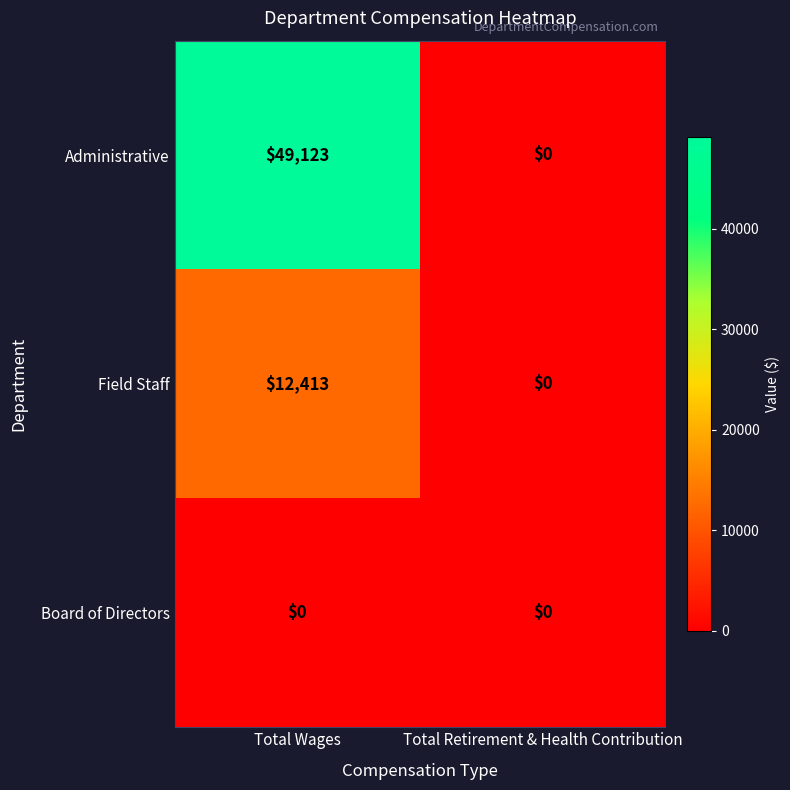

Reading left to right, transcribe all the data shown in this chart.

Administrative: Total Wages=49123	Total Retirement & Health Contribution=0
Field Staff: Total Wages=12413	Total Retirement & Health Contribution=0
Board of Directors: Total Wages=0	Total Retirement & Health Contribution=0